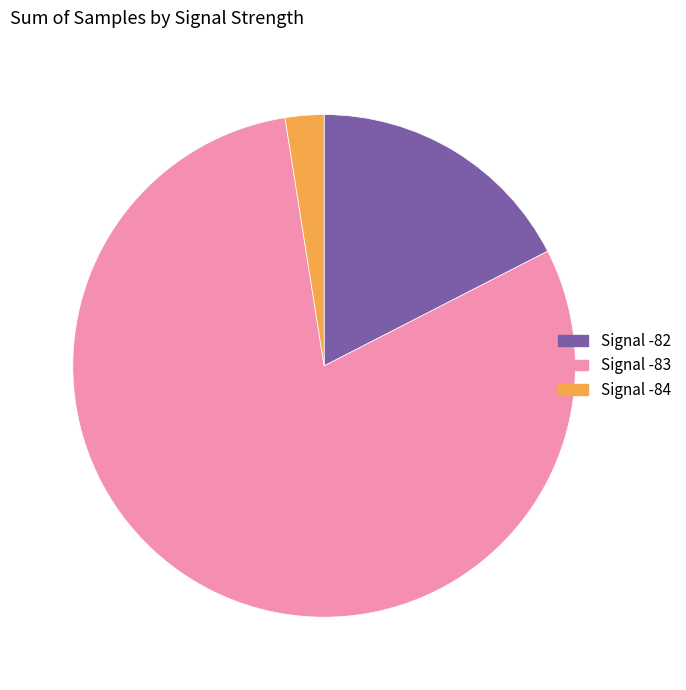

Count the number of slices in the pie.

3